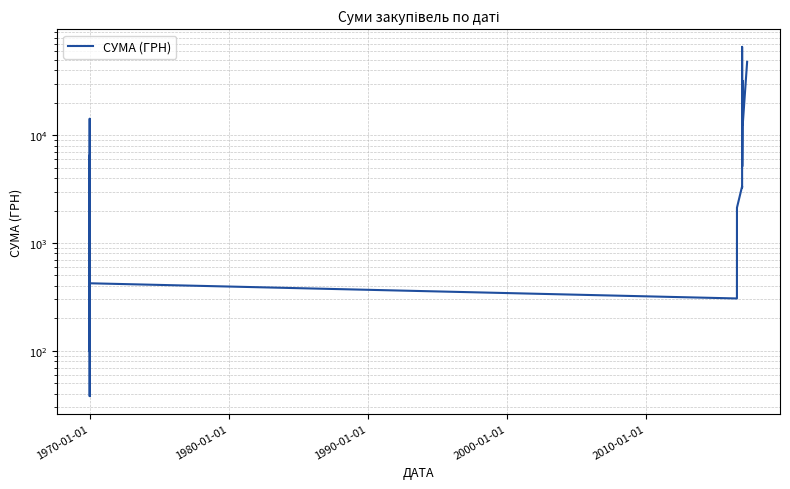

Is this an area chart (filled region under the line)?

No